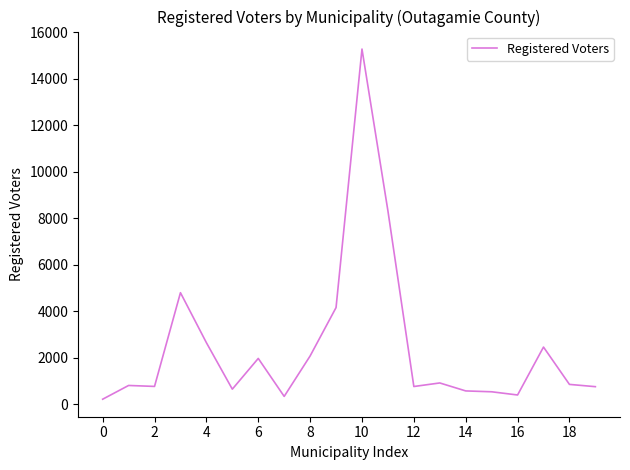

What is the difference between the maximum and minimum values?

15075